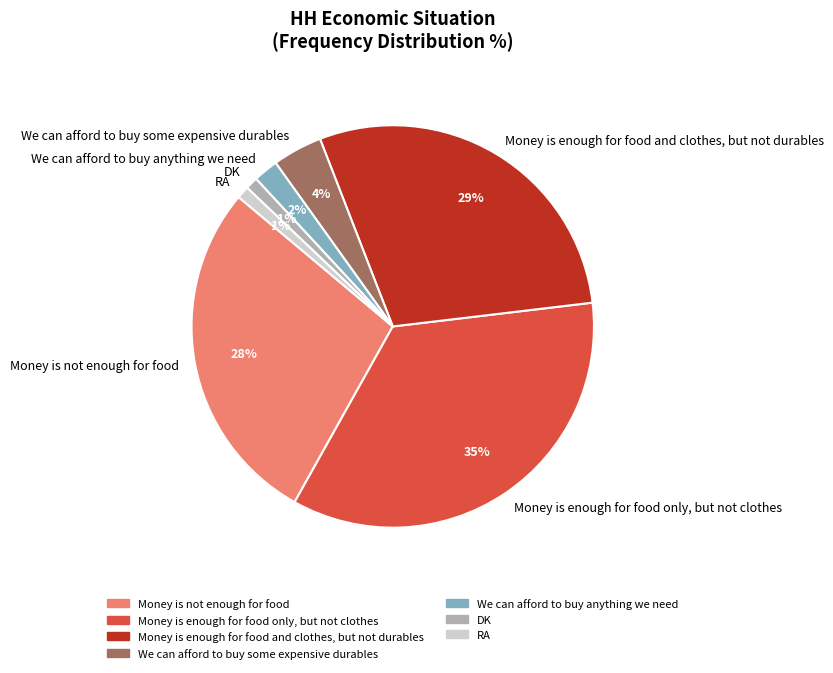

How many slices are in this pie chart?

7